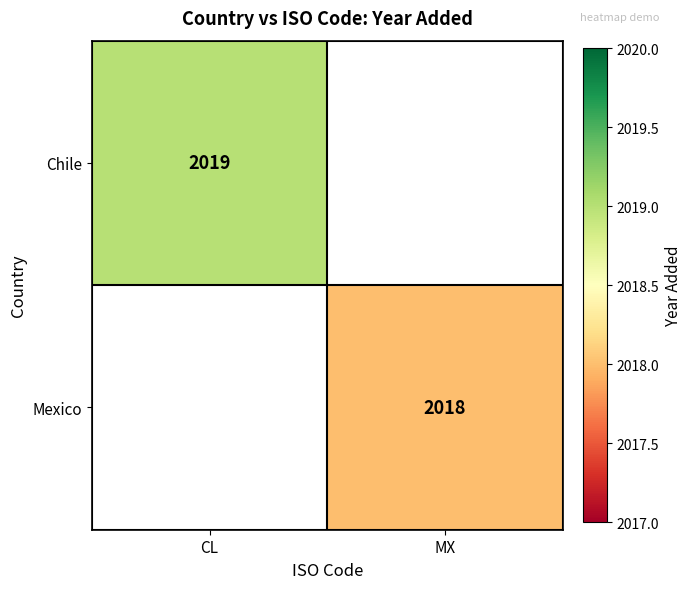

Is it true that Chile equals 3590 at CL?

False